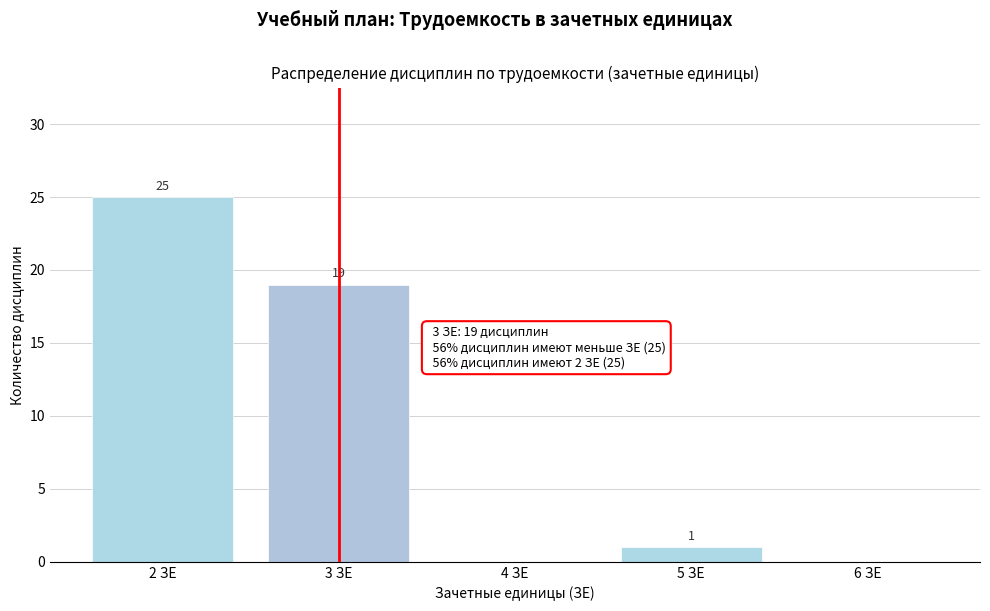

Reading right to left, what are all the values shown in this chart?

6 ЗЕ=0	5 ЗЕ=1	4 ЗЕ=0	3 ЗЕ=19	2 ЗЕ=25